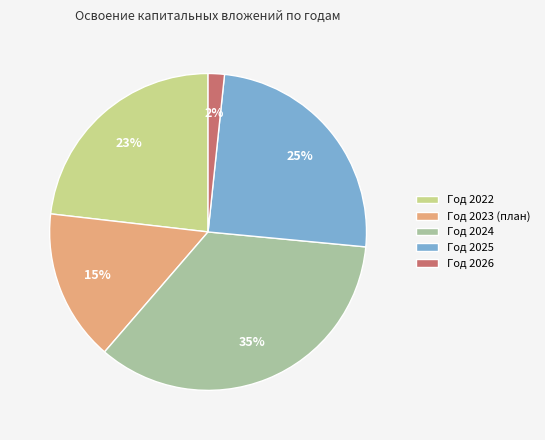

Is it true that Год 2022 is 30% of the pie?

False